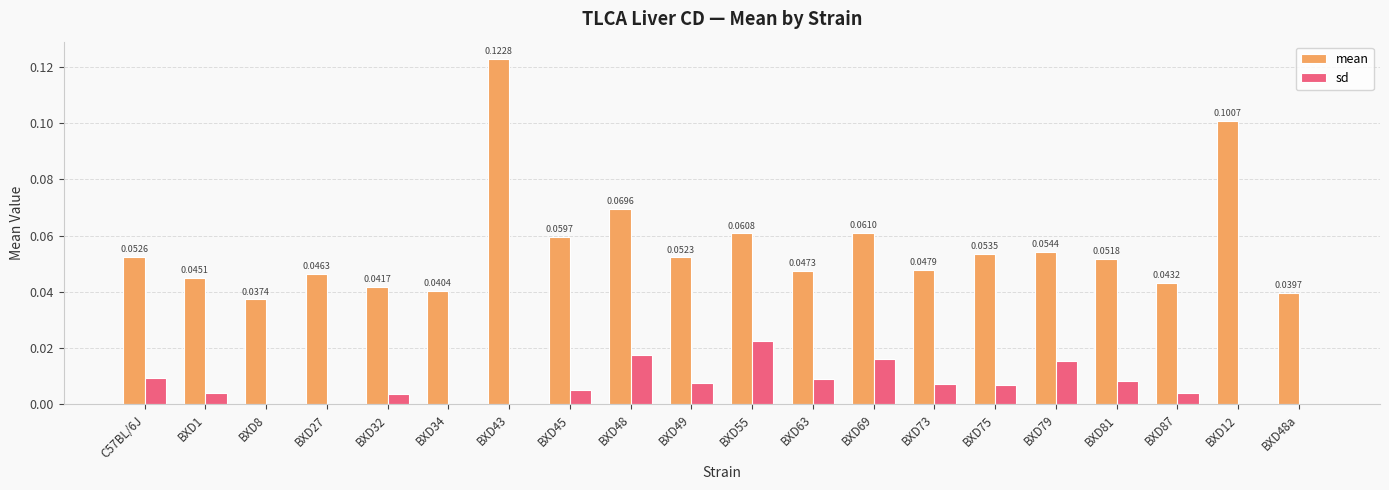

How many groups of bars are there?

20